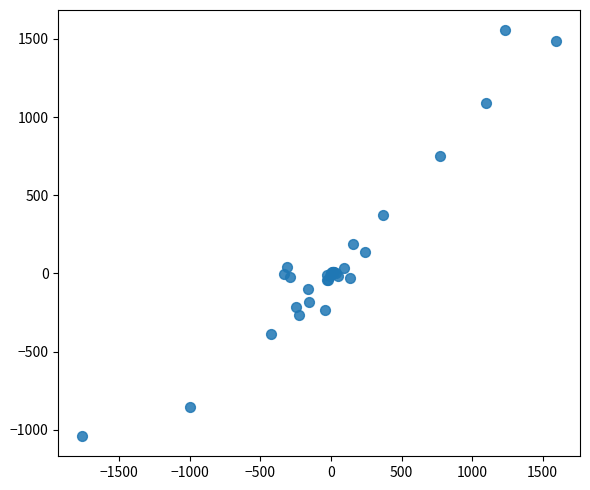

What Y value in the scatter plot is closest to 257?

190